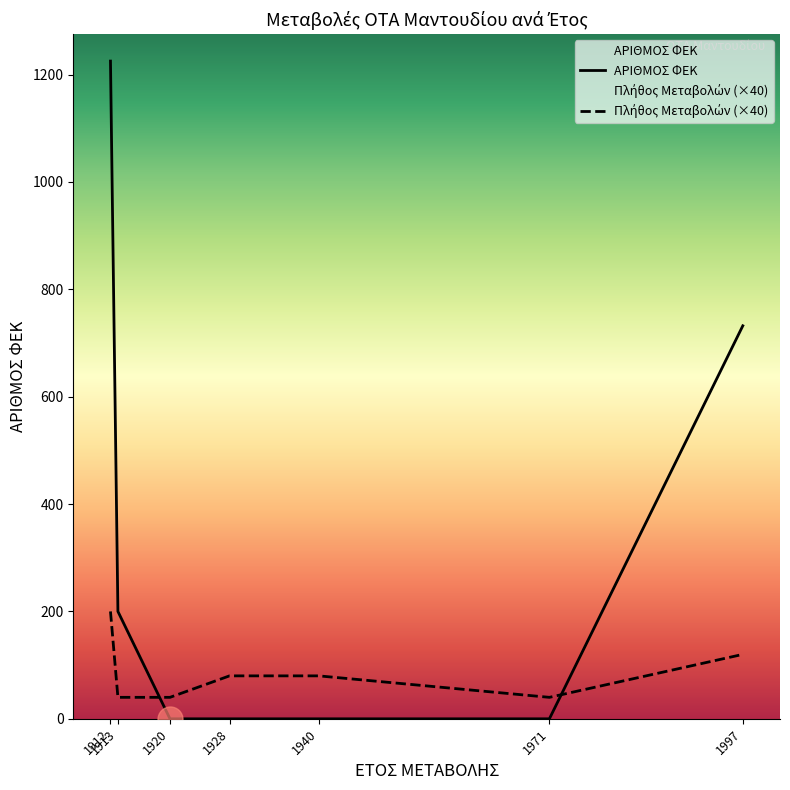

What is the sum of the ΑΡΙΘΜΟΣ ΦΕΚ values at 1912 and 1913?

1425